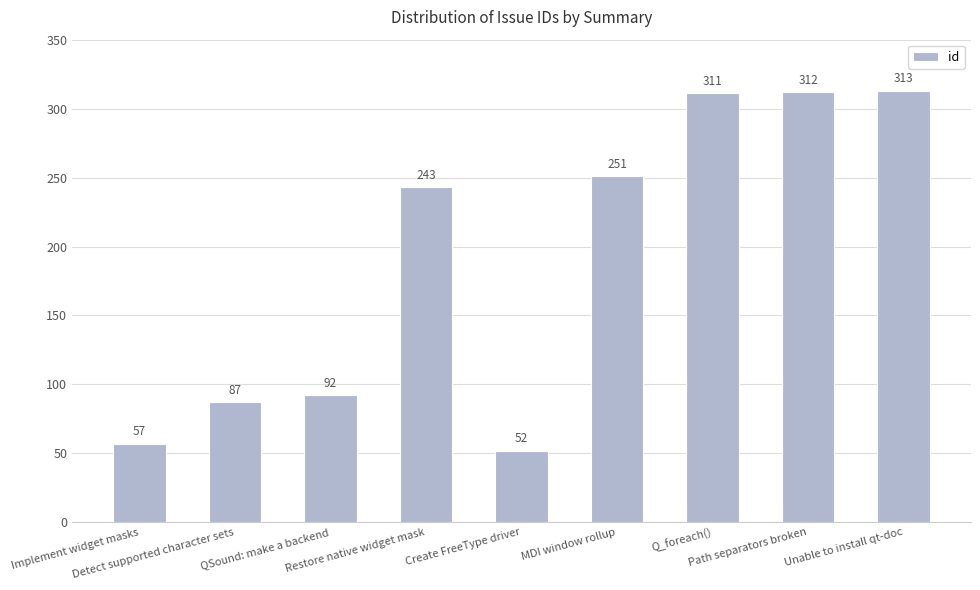

The value at Implement widget masks is 57. True or false?

True